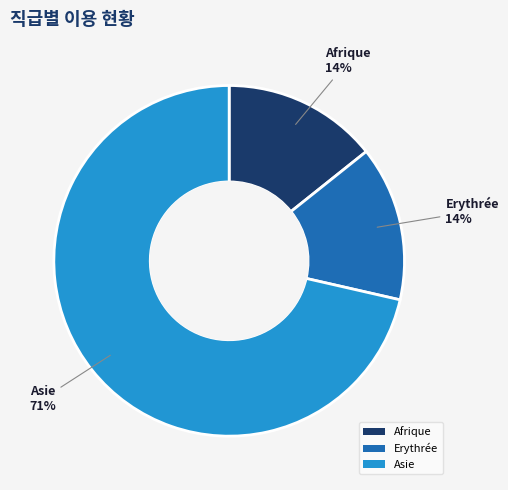

Does any single category account for the majority?

Yes